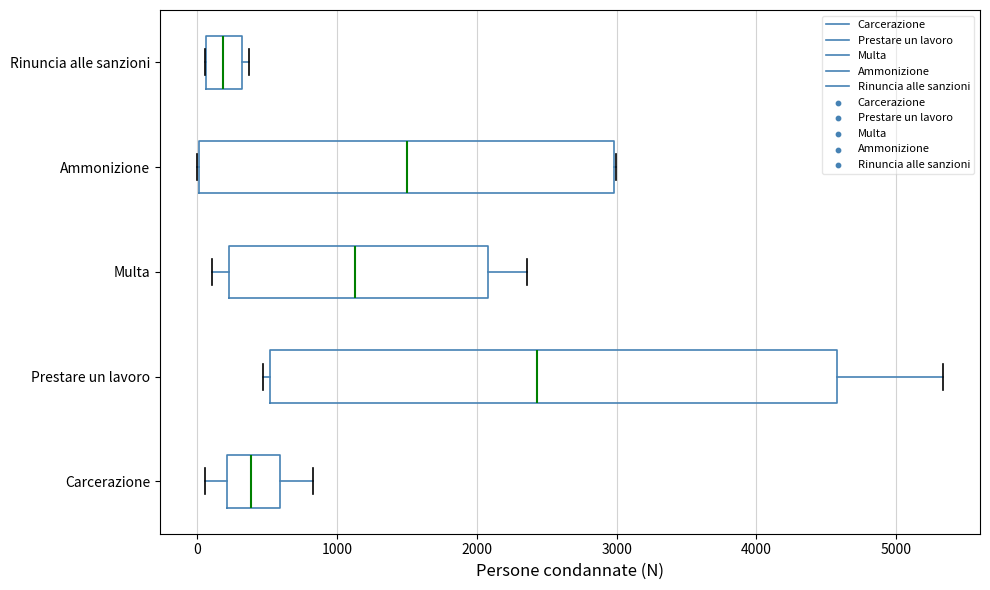

Reading bottom to top, transcribe this box plot: for each box, give where its median line is, the range the box spans, and where its two whiskers end, as read against the x-axis. The values are not printed on the chart, so give them approximately, as read against the axis.

Carcerazione: median 400, box 200 to 600, whiskers 100 to 800
Prestare un lavoro: median 2400, box 500 to 4600, whiskers 500 (just left of the box's left edge) to 5300
Multa: median 1100, box 200 to 2100, whiskers 100 to 2400
Ammonizione: median 1500, box 0 to 3000, whiskers 0 to 3000
Rinuncia alle sanzioni: median 200, box 100 to 300, whiskers 100 to 400